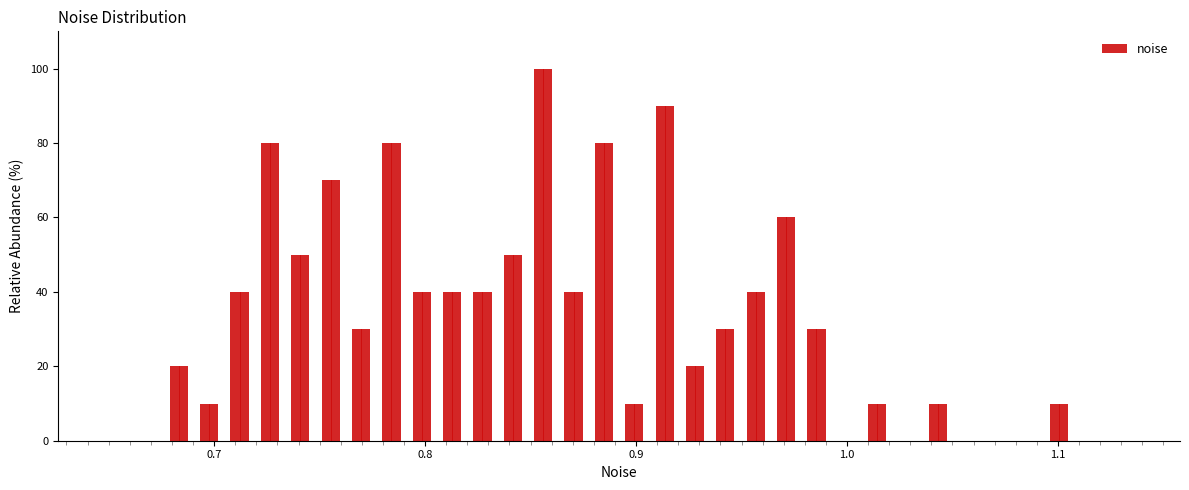

Around what value on the x-axis is the tallest bar? Give the approximate position of its centre, as read against the axis.

0.86